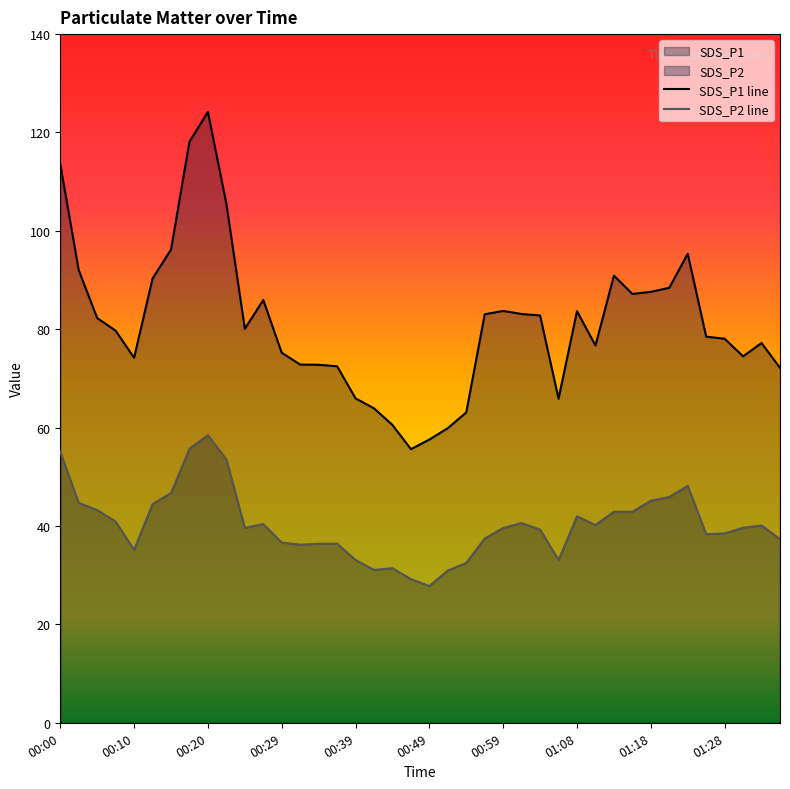

True or false: SDS_P2 line and SDS_P1 line intersect in this chart.

False